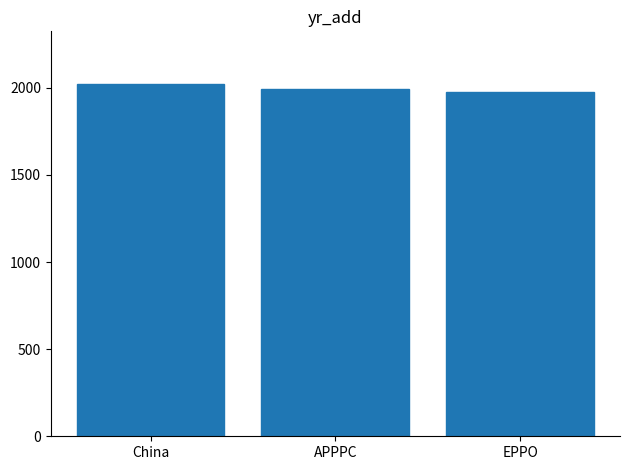

True or false: the data shows 801 at China.

False